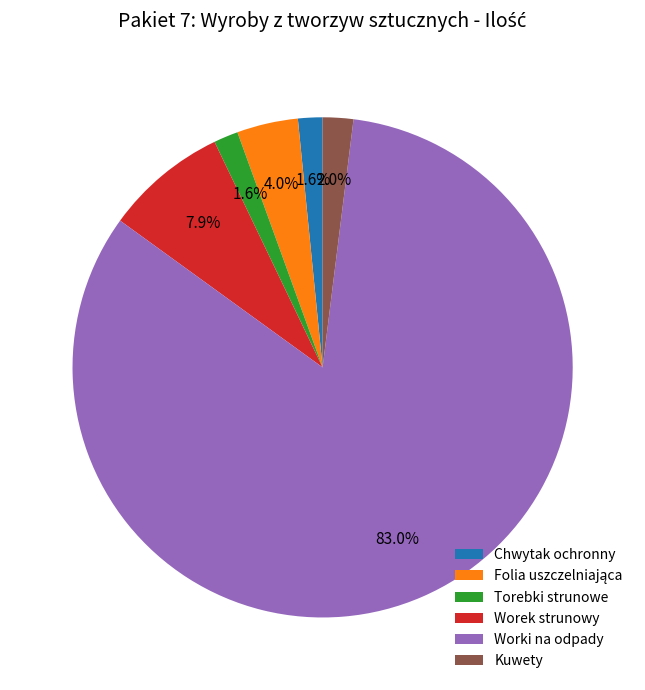

What percentage do Worek strunowy and Chwytak ochronny together represent?

9.5%